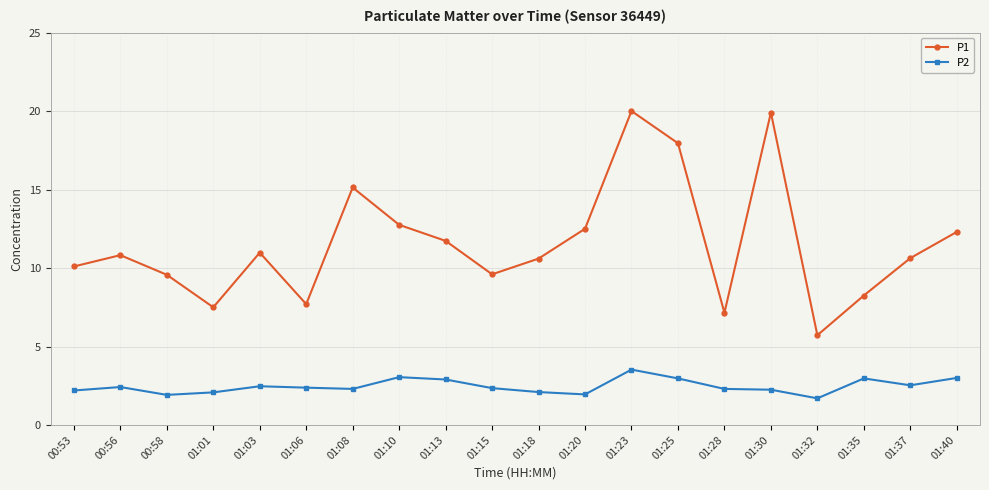

Is the value of P2 at 01:20 greater than the value of P1 at 01:32?

No